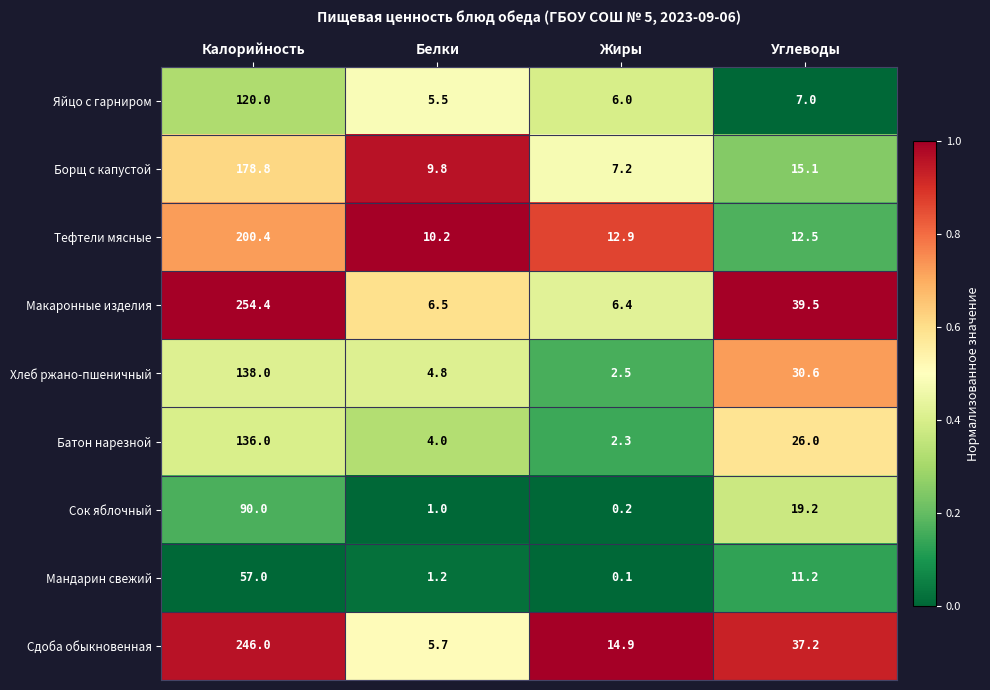

True or false: Тефтели мясные has a value of 21.0 at Углеводы.

False